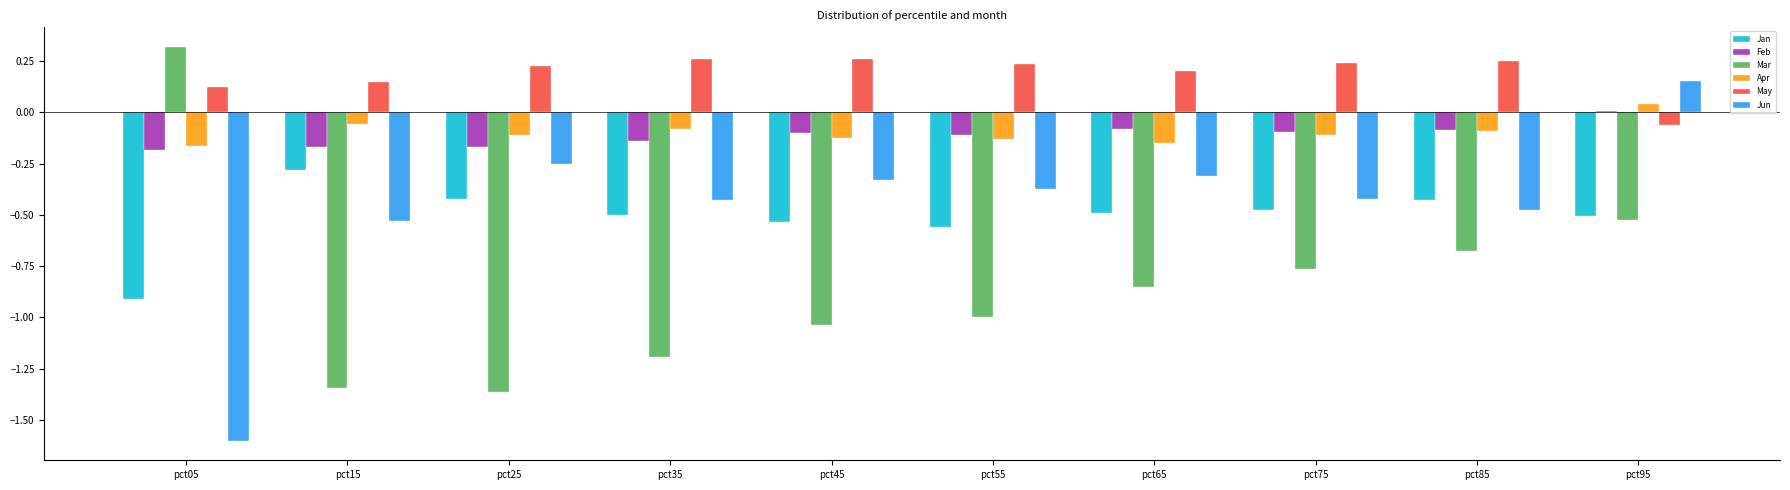

What is the smallest value displayed?

-1.6